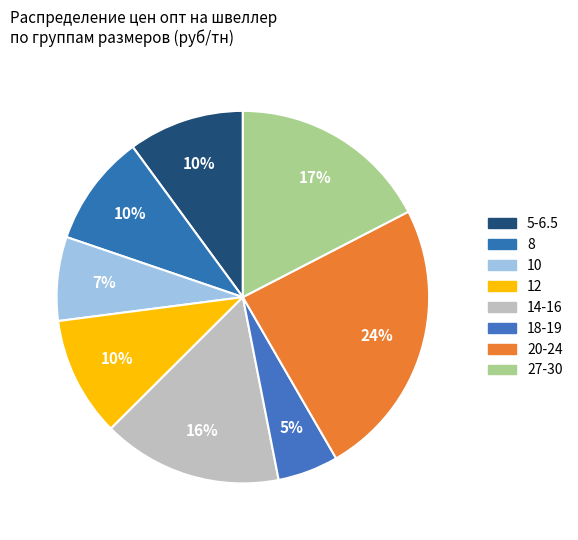

How many slices are in this pie chart?

8